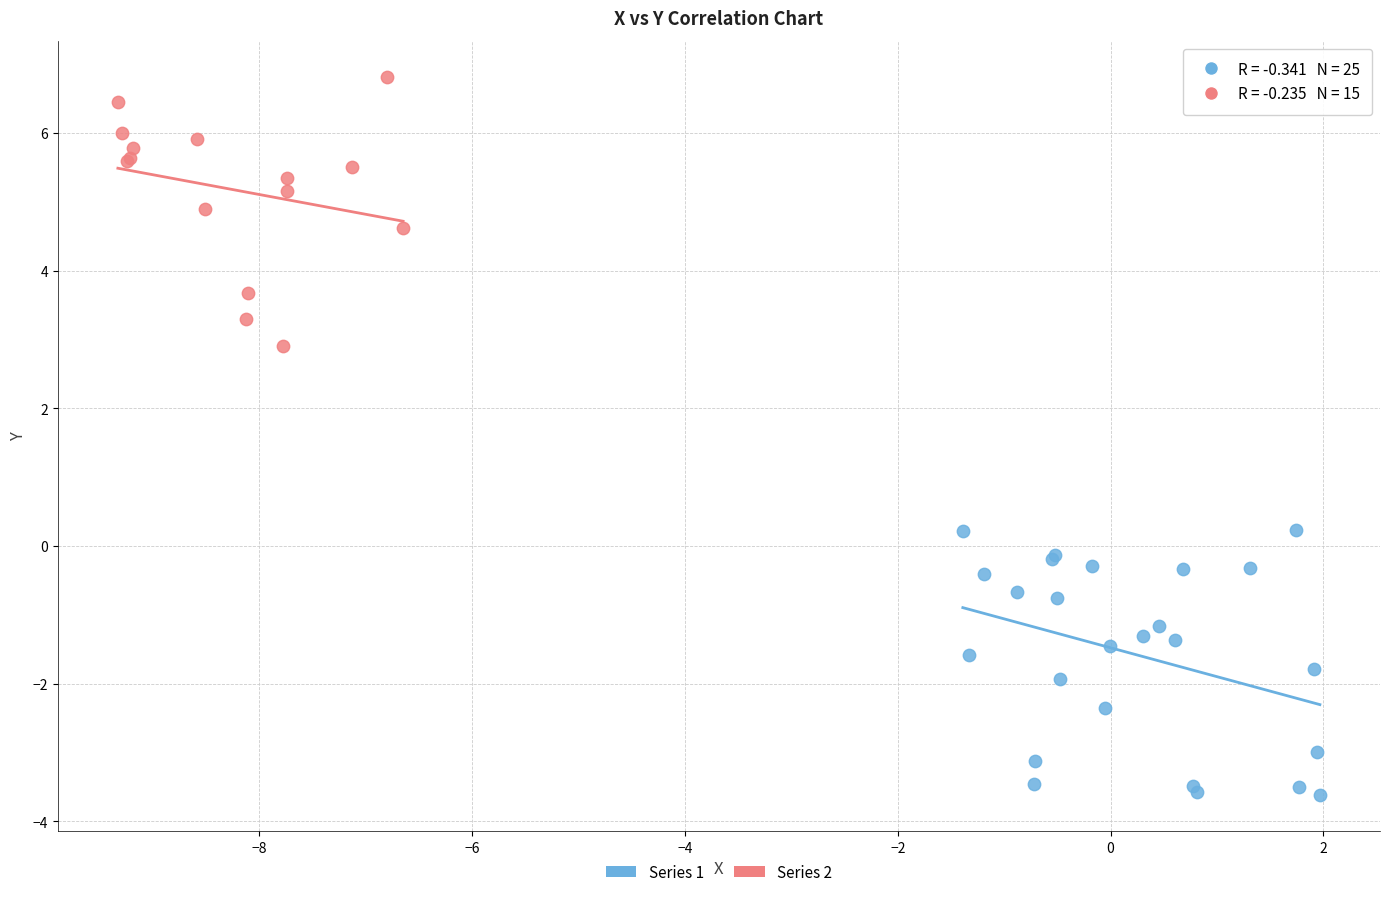

Which series reaches the maximum Y coordinate?

Series 2